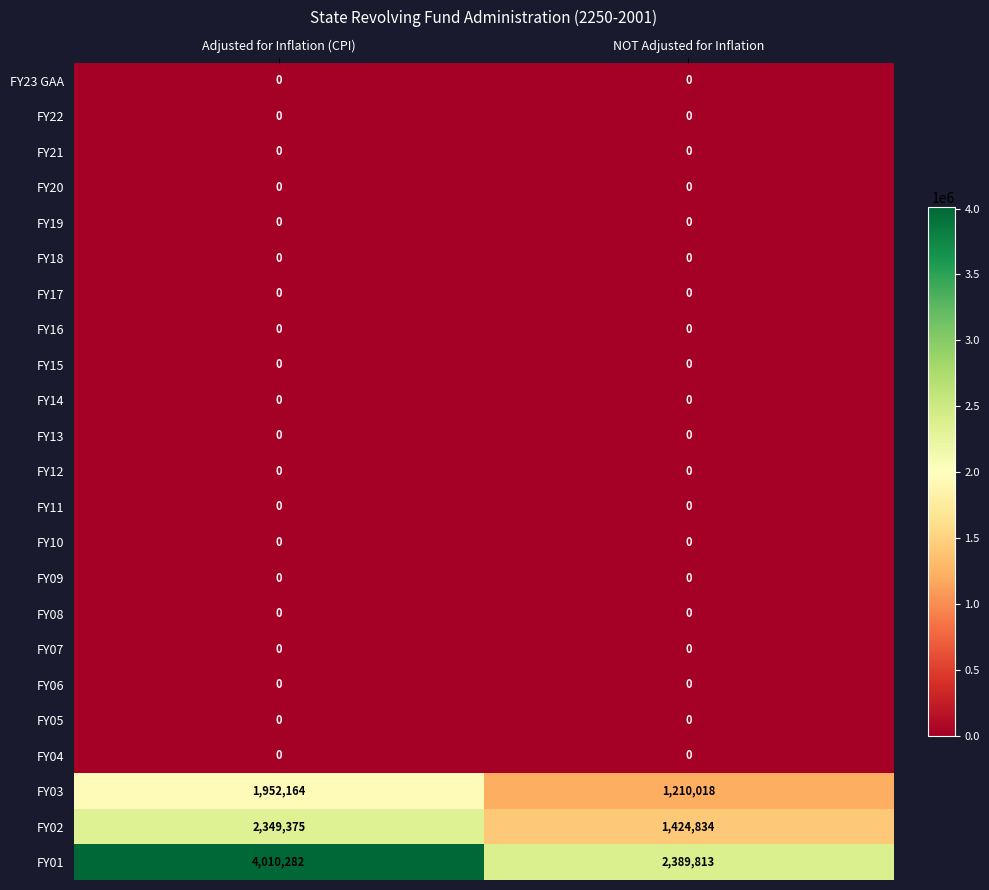

At which category does the chart reach its peak across all series?

Adjusted for Inflation (CPI)